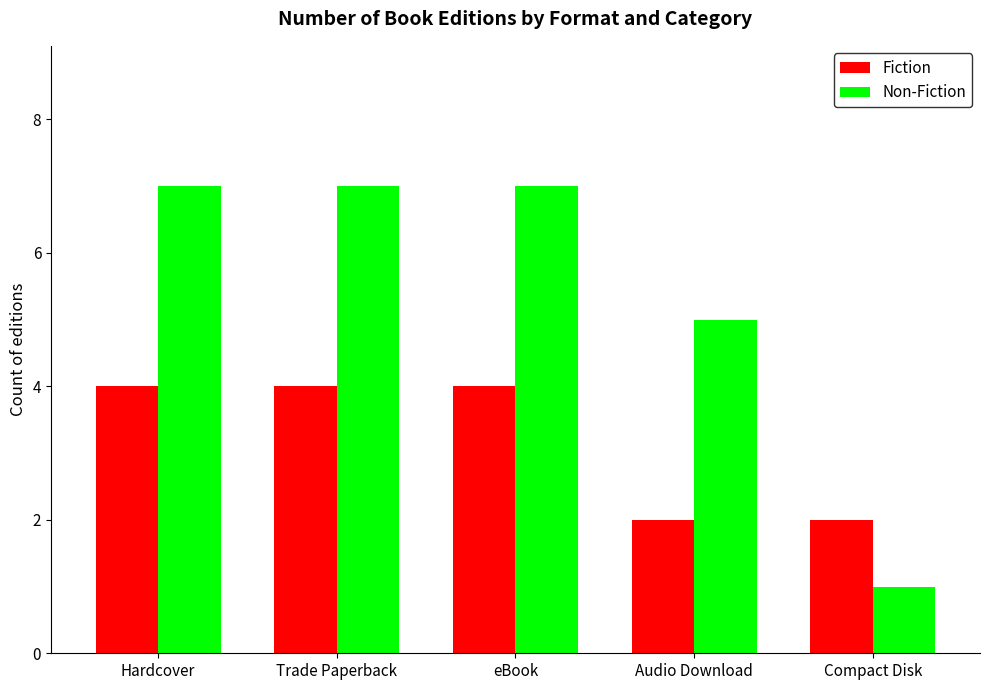

Reading left to right, extract all data points from this chart.

Fiction: Hardcover=4	Trade Paperback=4	eBook=4	Audio Download=2	Compact Disk=2
Non-Fiction: Hardcover=7	Trade Paperback=7	eBook=7	Audio Download=5	Compact Disk=1